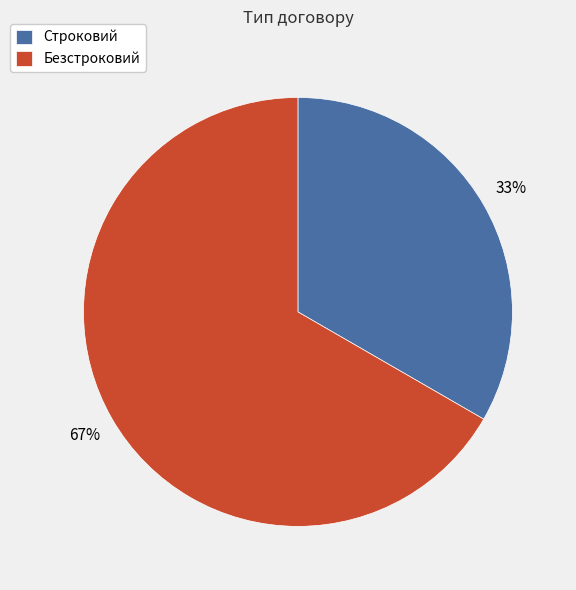

Which category accounts for the majority?

Безстроковий